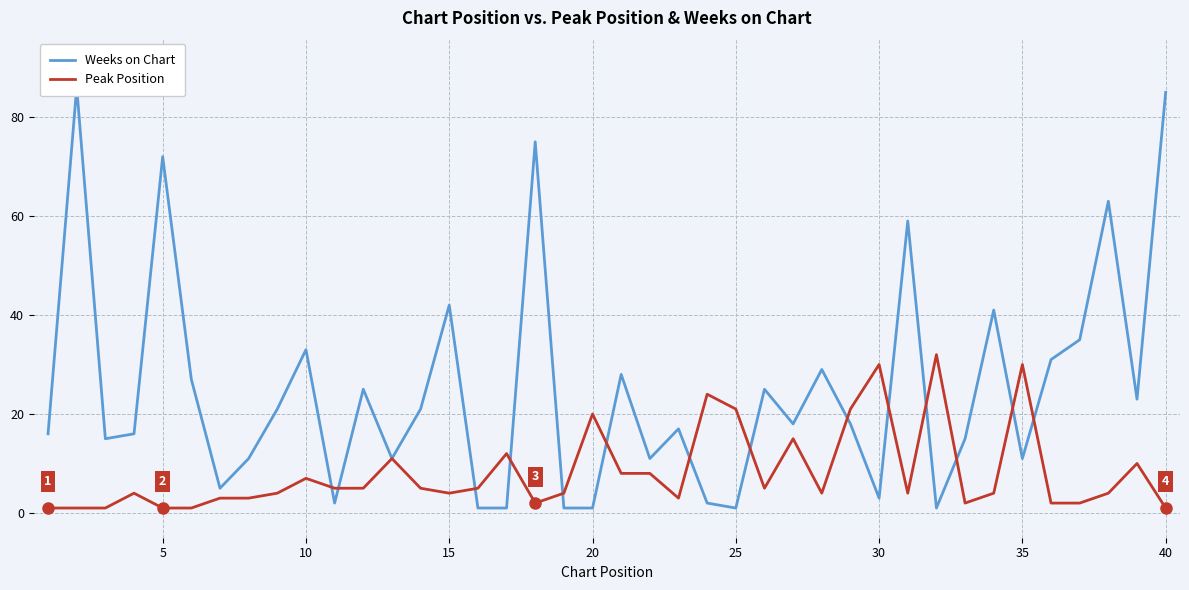

Is the value of Weeks on Chart at 5 greater than the value of Peak Position at 39?

Yes